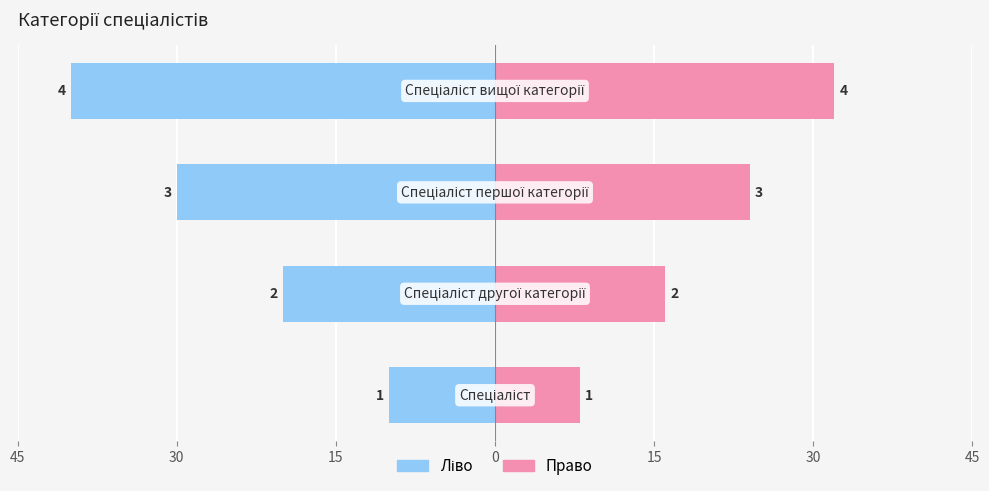

How many categories are shown in the chart?

4